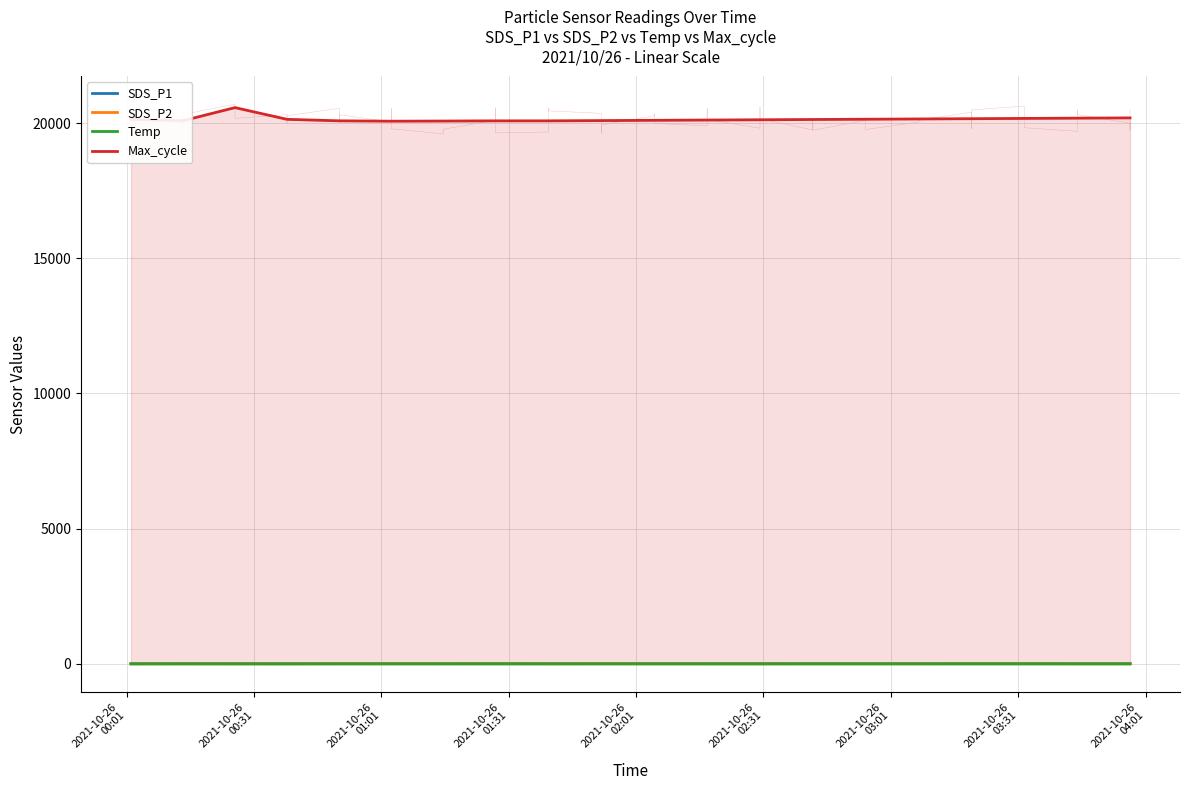

In SDS_P2, how many points are lower than both neighbors (excluding endpoints)?

5